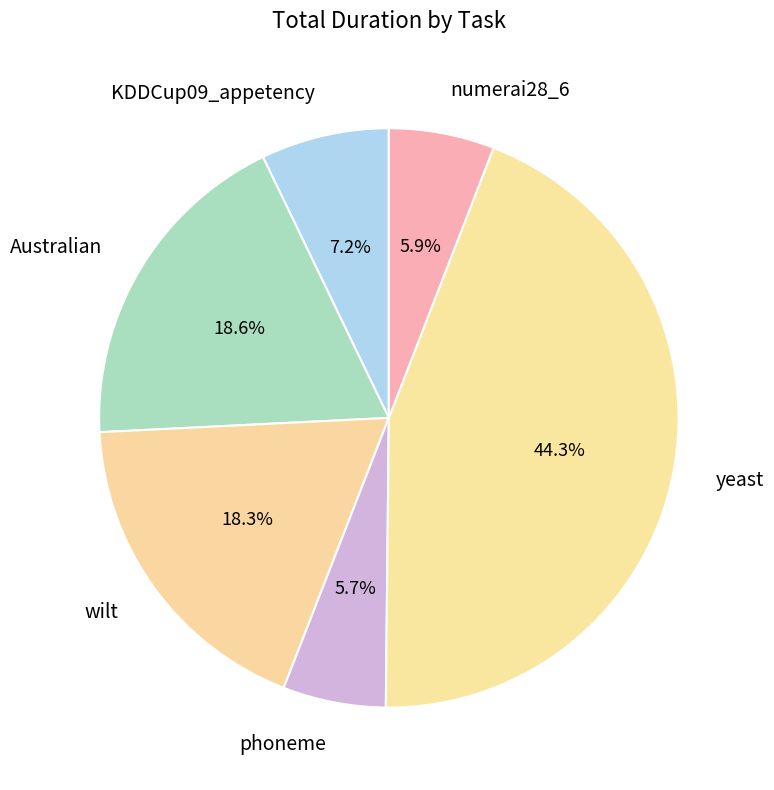

Is the sum of phoneme and wilt greater than half?

No